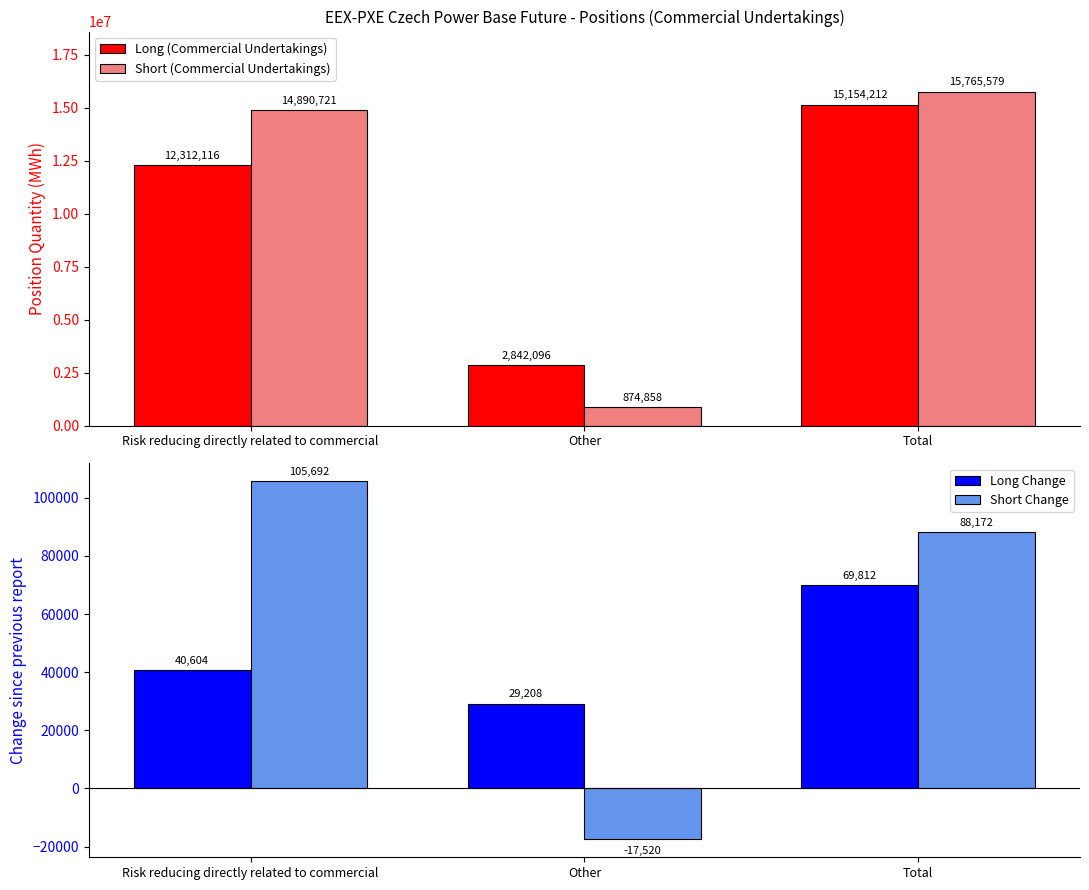

What is the total value across all series at Total?

31077775